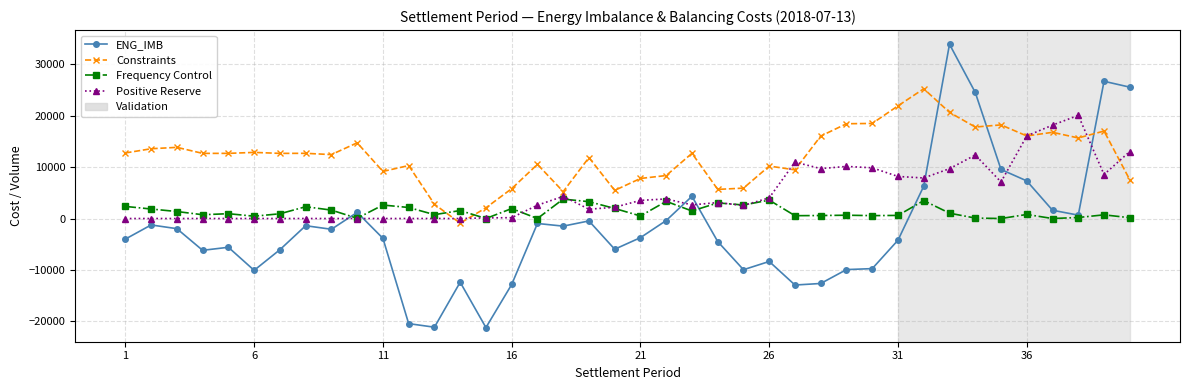

True or false: ENG_IMB and Positive Reserve cross at least once.

True